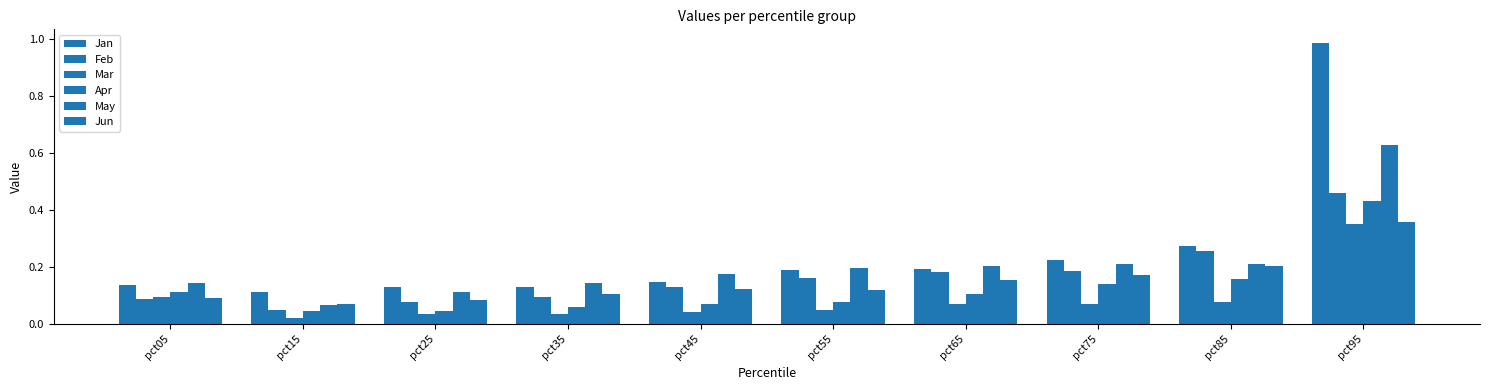

At how many categories does at least one series exceed 0?

10